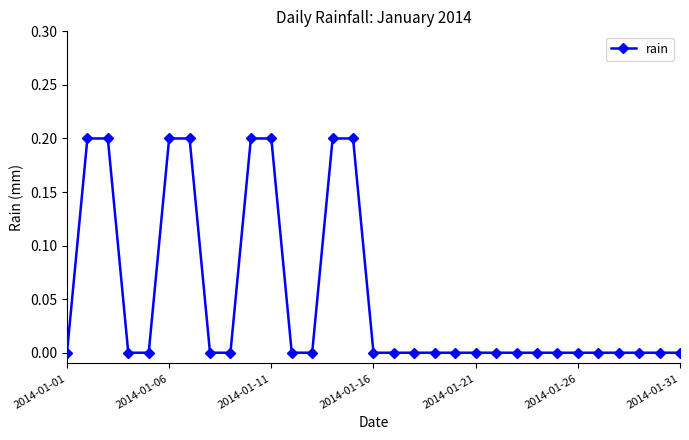

What is the value of the 2nd point from the left?

0.2